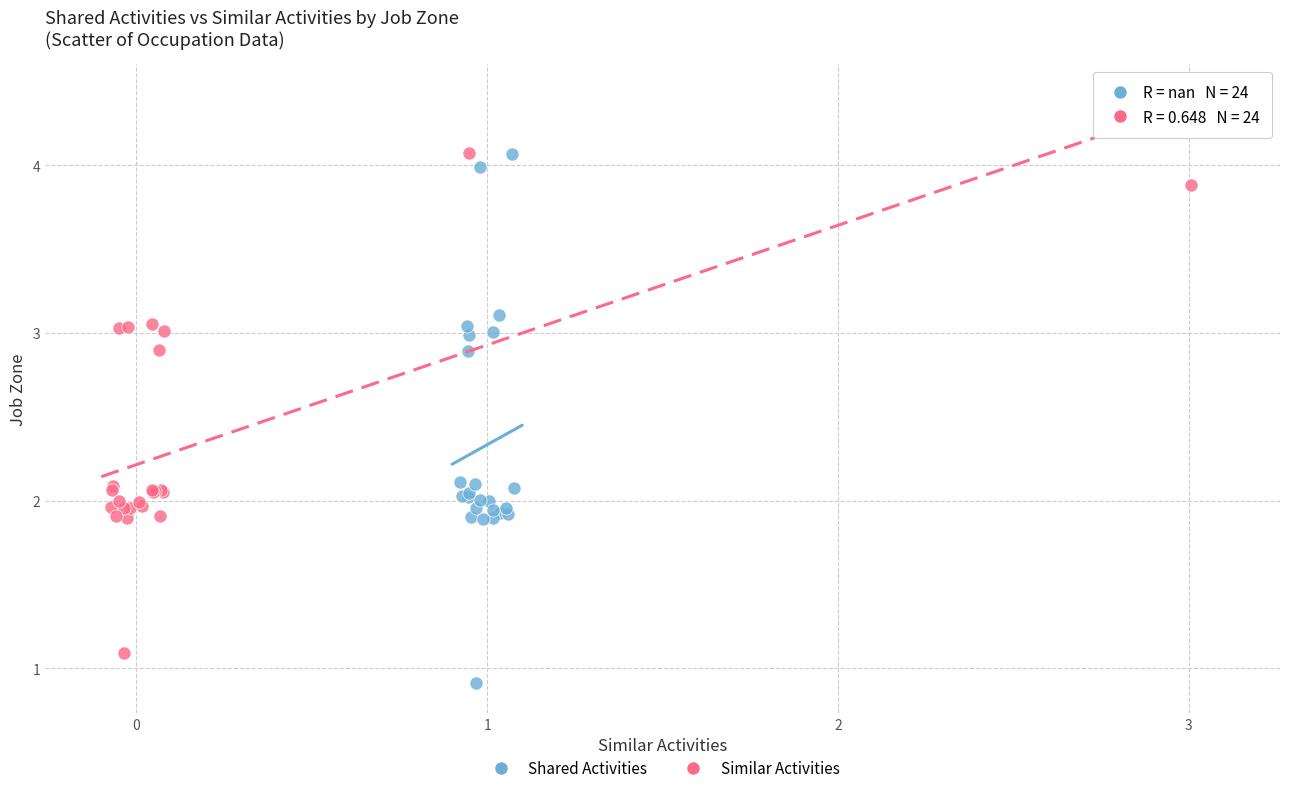

Which series has the widest spread of Y values?

Shared Activities